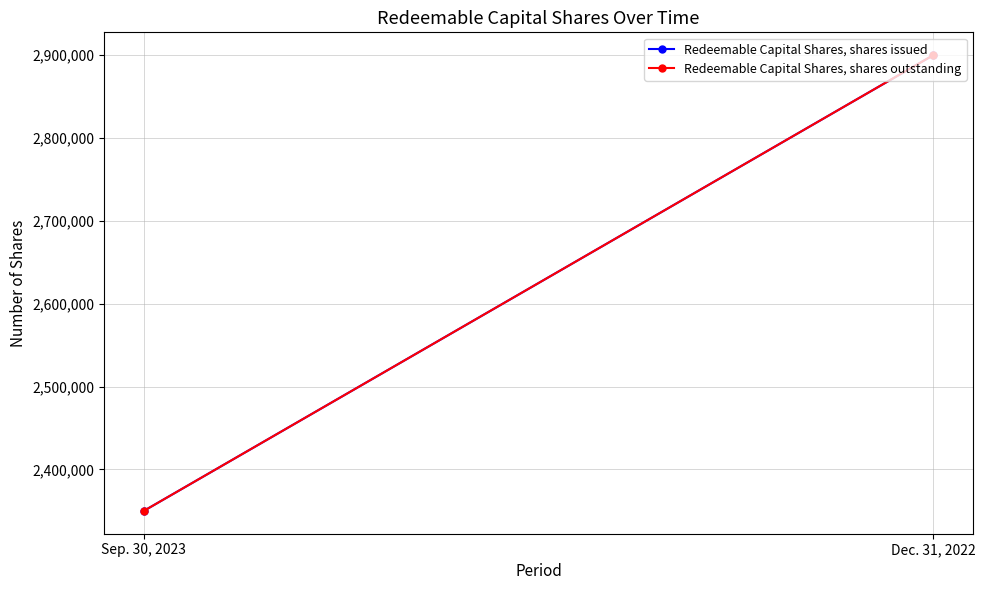

List the labels in order of Redeemable Capital Shares, shares issued value, largest first.

Dec. 31, 2022, Sep. 30, 2023